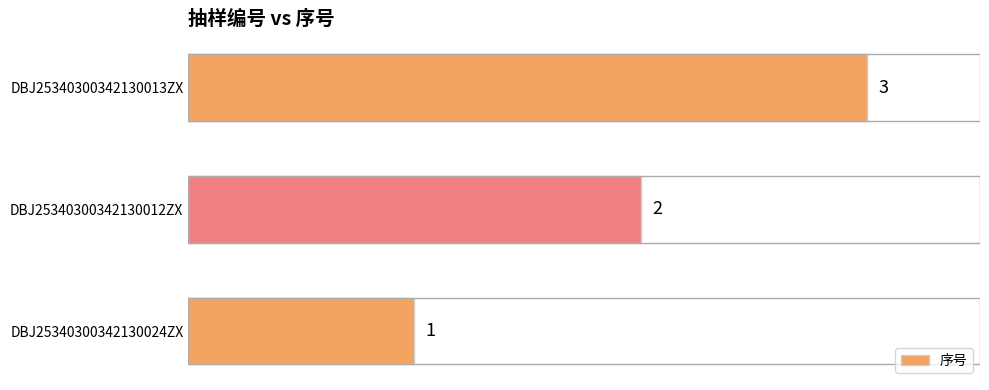

List the labels in order of value, smallest first.

DBJ25340300342130024ZX, DBJ25340300342130012ZX, DBJ25340300342130013ZX